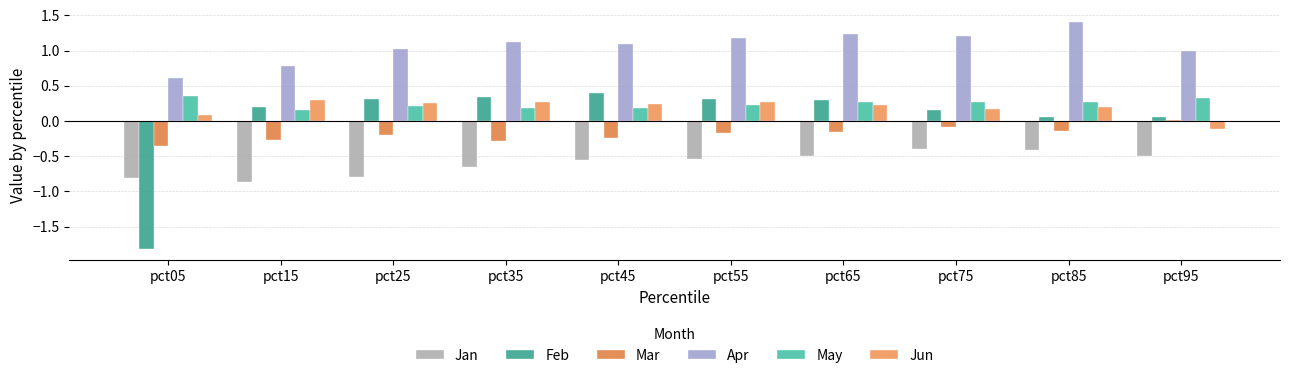

True or false: Jun has a value of -0.1 at pct95.

True